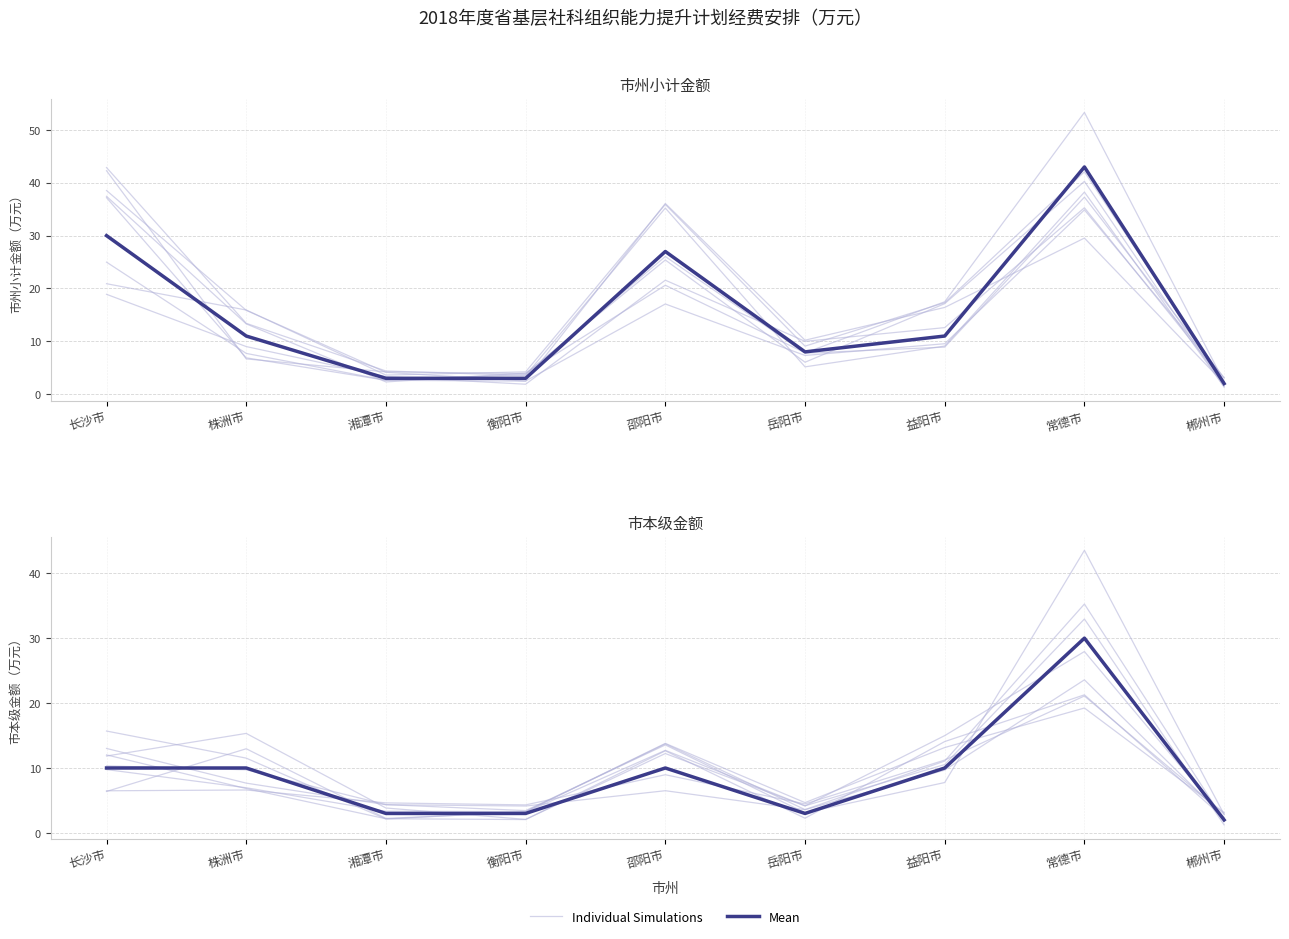

Which series has the largest range (max minus min)?

Individual Simulations